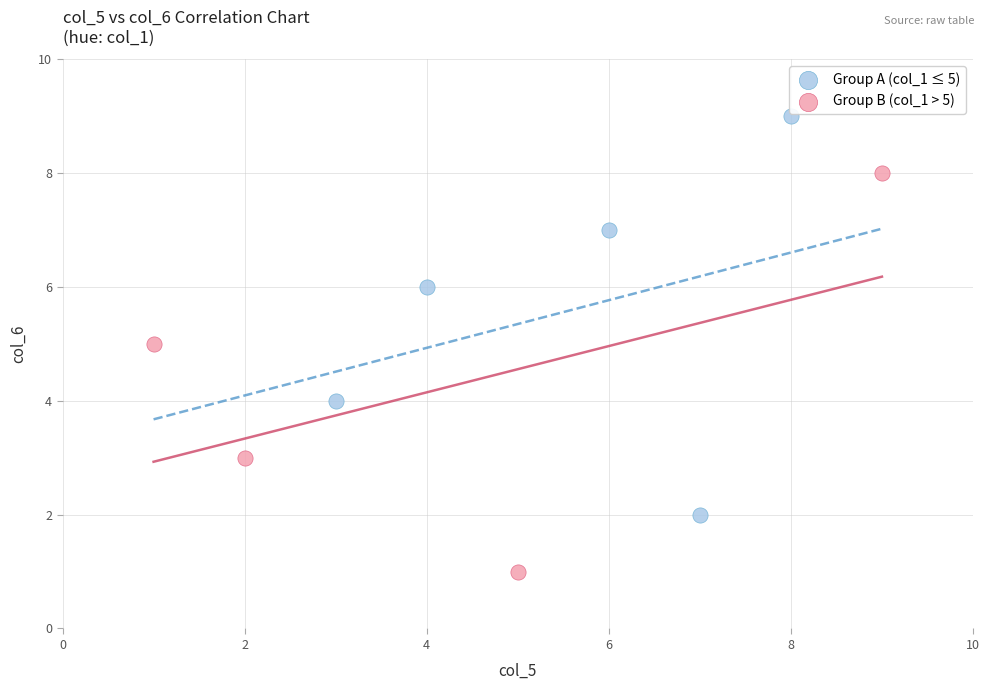

Which series reaches the minimum Y coordinate?

Group B (col_1 > 5)